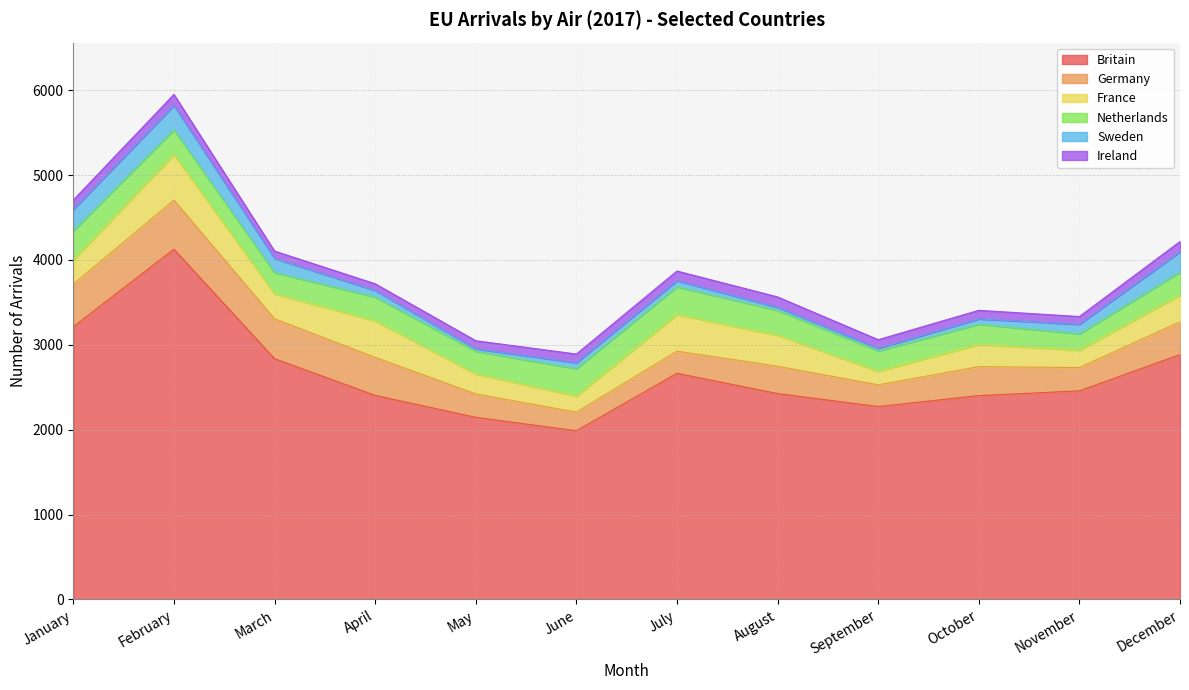

At which category is the sum across all series the highest?

February